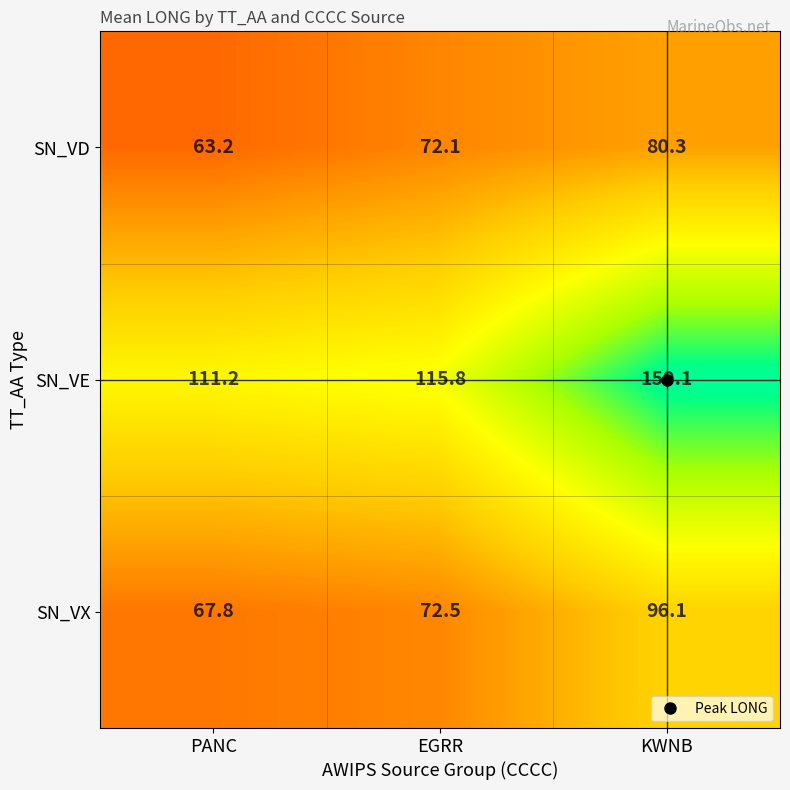

Where is SN_VX nearest to the value 81?

EGRR